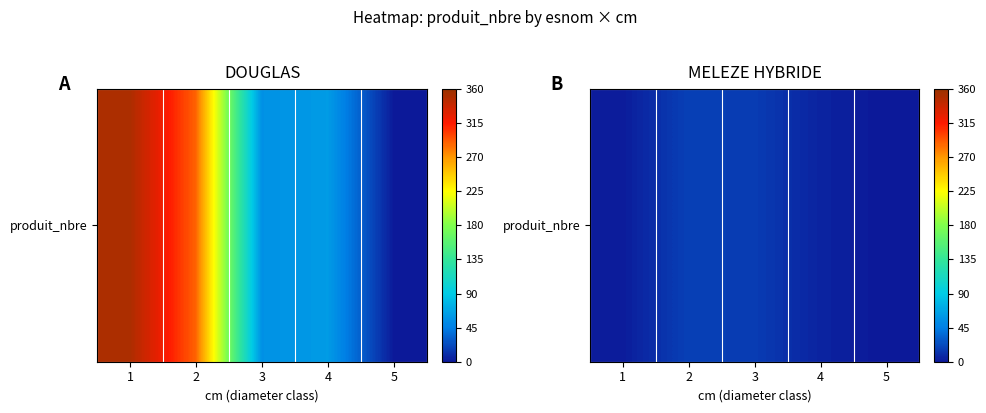

How many values exceed 5?

2